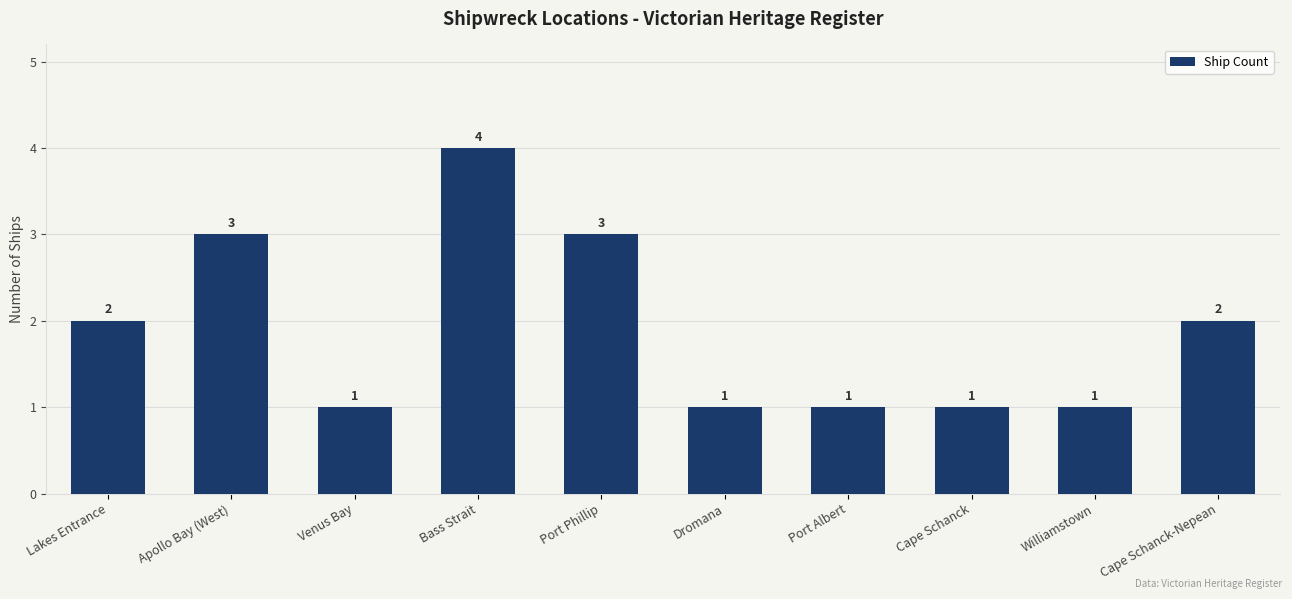

Reading left to right, extract all data points from this chart.

Lakes Entrance=2	Apollo Bay (West)=3	Venus Bay=1	Bass Strait=4	Port Phillip=3	Dromana=1	Port Albert=1	Cape Schanck=1	Williamstown=1	Cape Schanck-Nepean=2